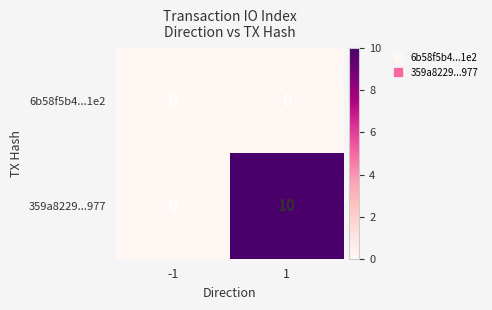

What is the maximum value for 359a8229...977?

10